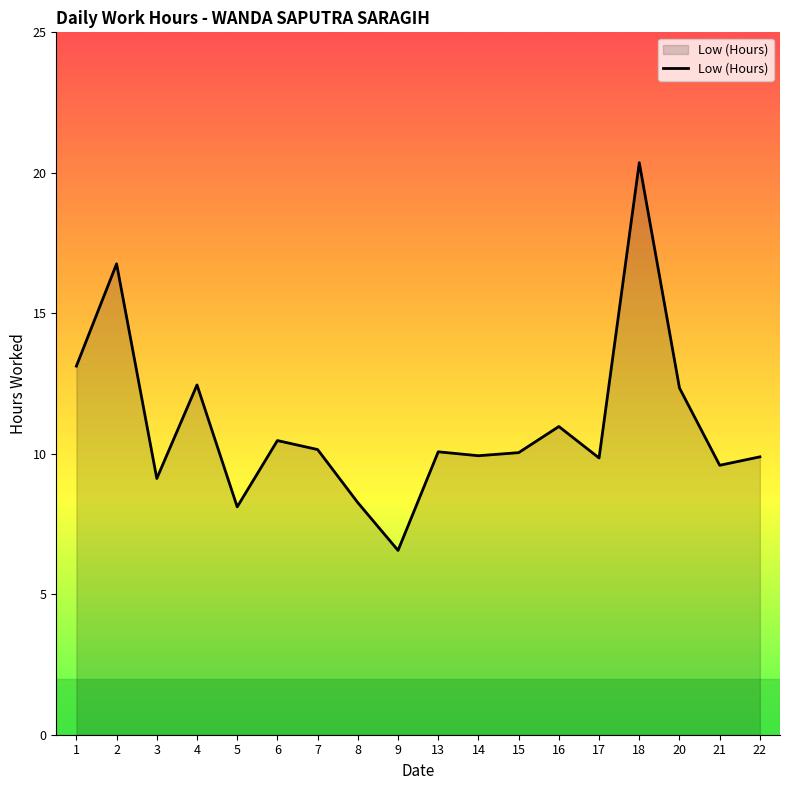

At which category does the data reach its first local peak?

2